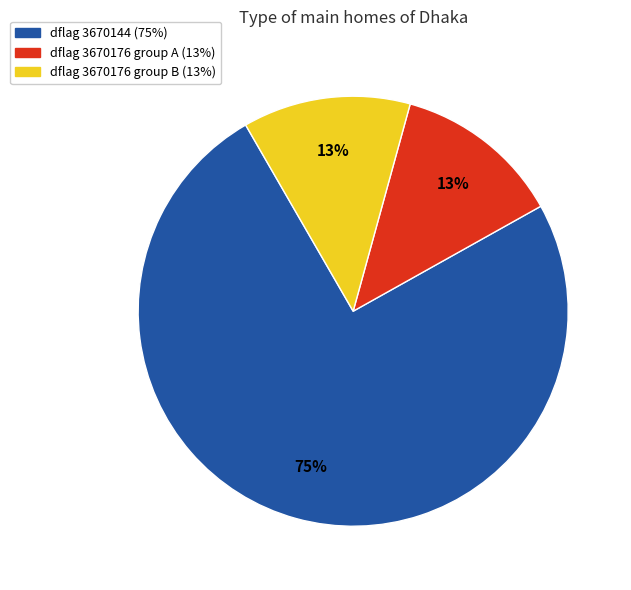

To the nearest percent, what is the average slice percentage?

33%